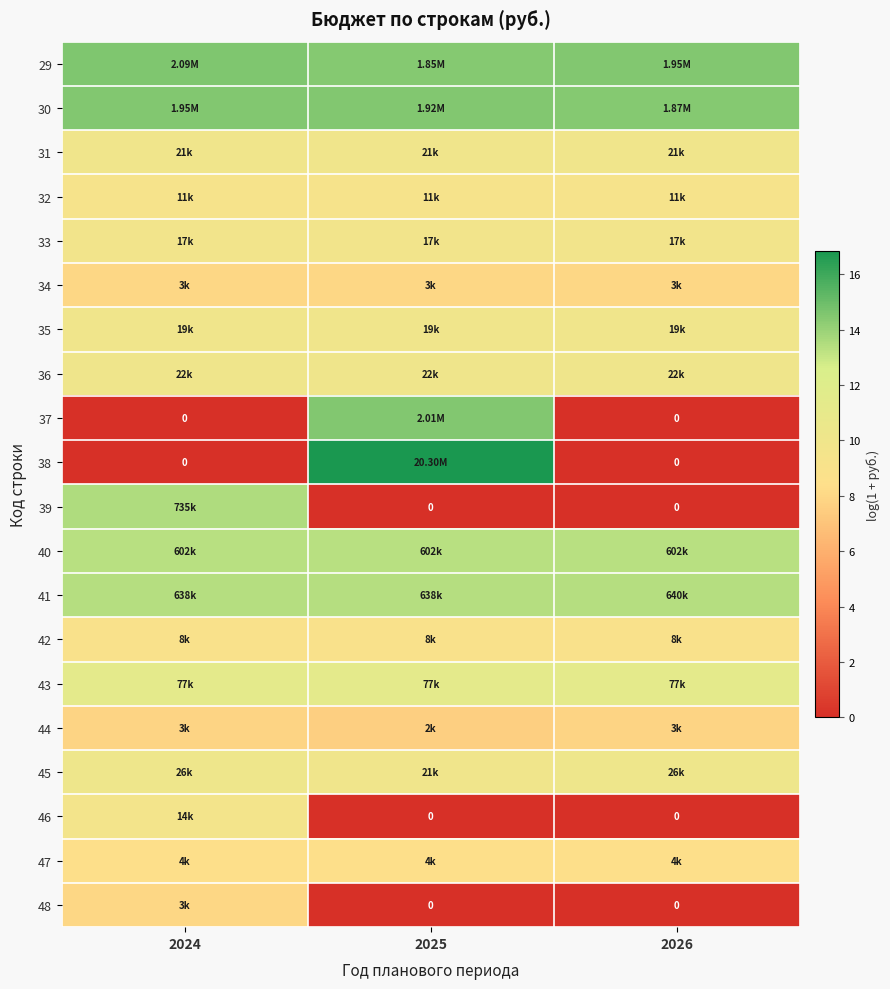

At which category is the sum across all series the highest?

2024